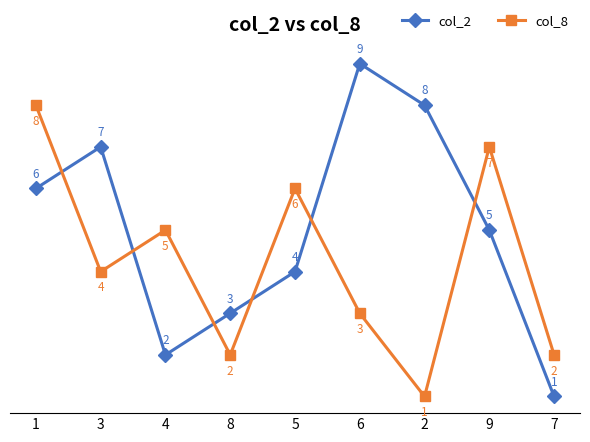

True or false: col_8 and col_2 intersect in this chart.

True